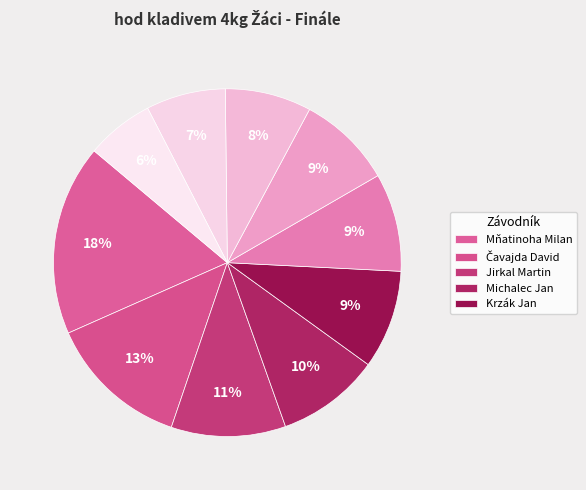

Count the number of slices in the pie.

10